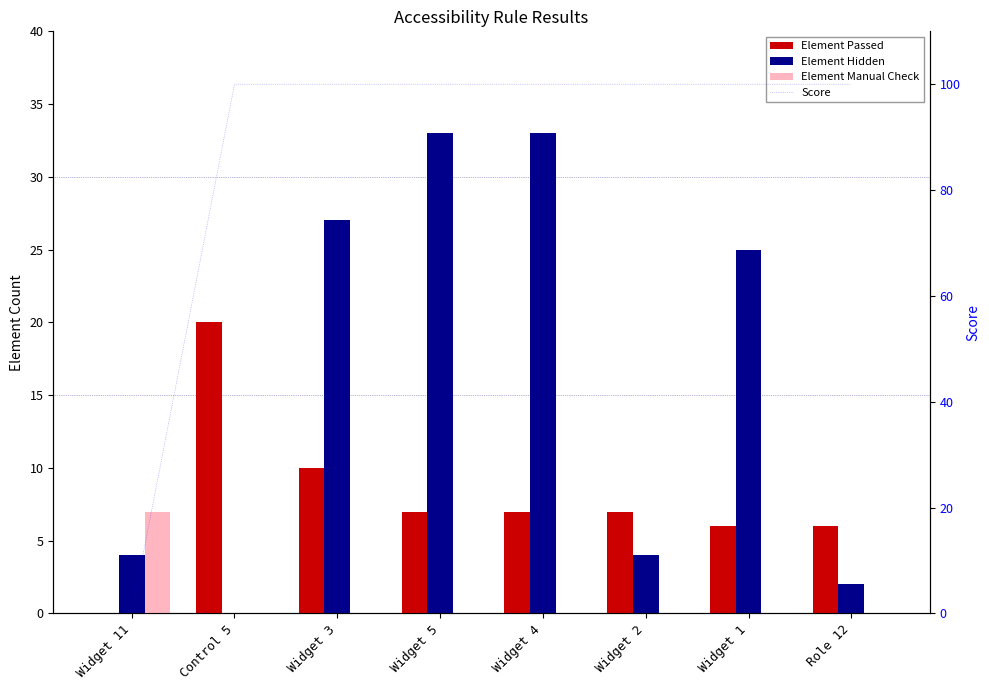

What is the label of the 6th bar from the right?

Widget 3